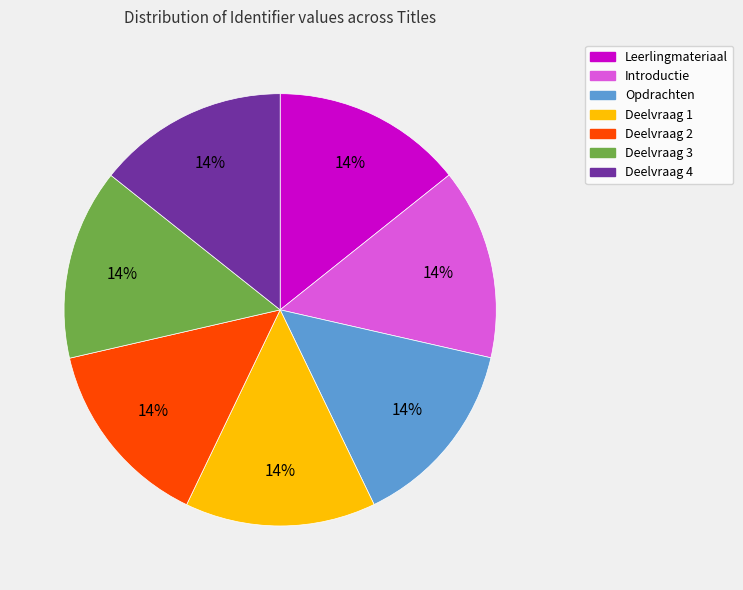

To the nearest percent, what percentage of the pie is Deelvraag 3?

14%